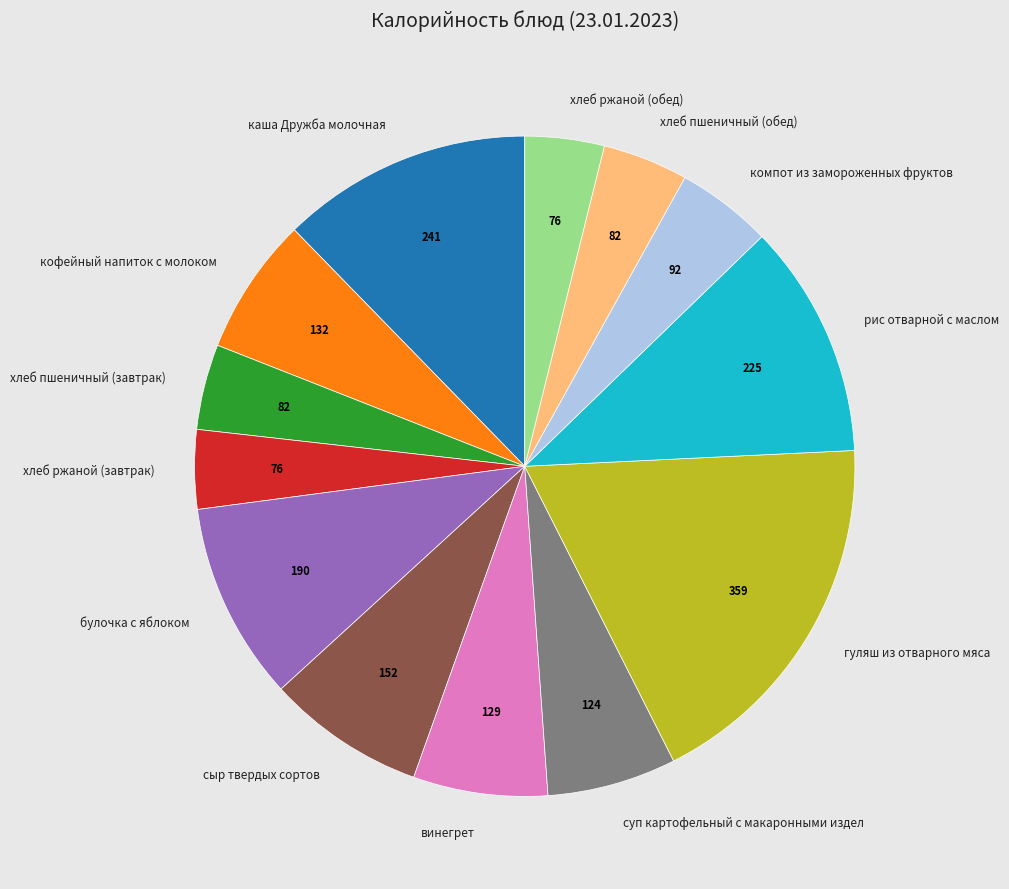

Which has a higher value, гуляш из отварного мяса or булочка с яблоком?

гуляш из отварного мяса